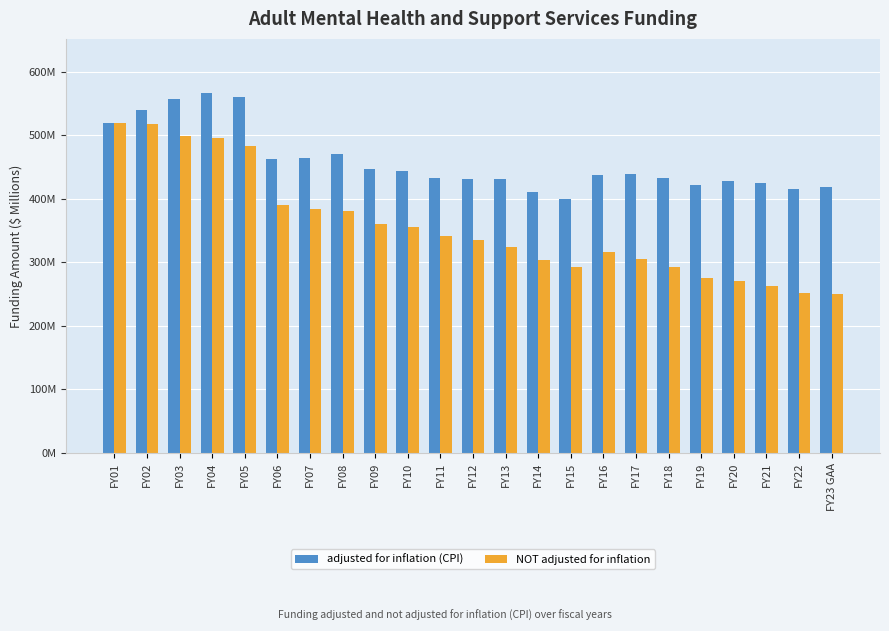

Between FY19 and FY09, which is larger?

FY09